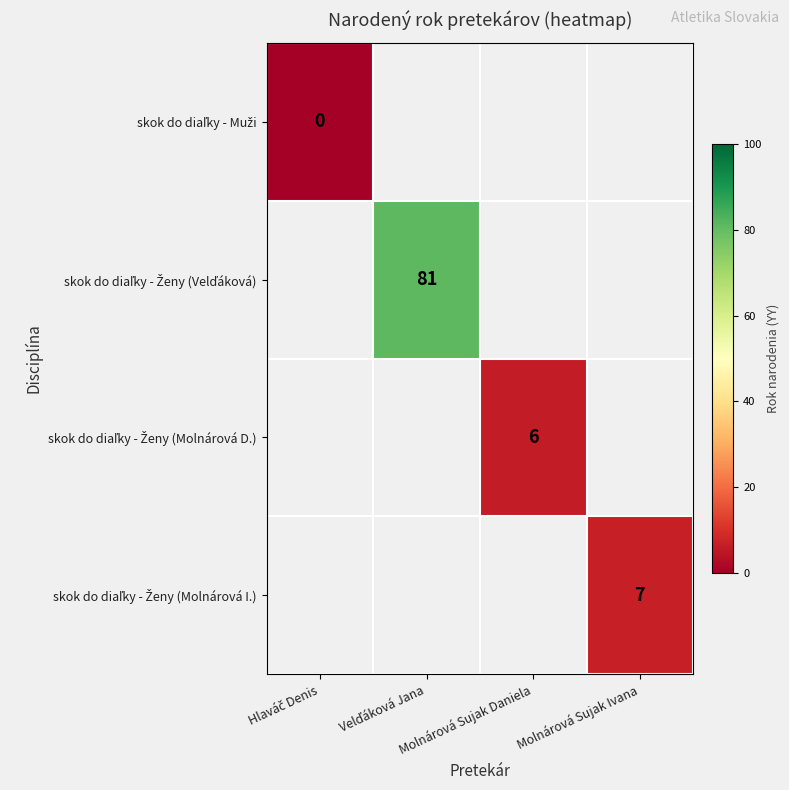

Rank the categories by skok do diaľky - Muži value from lowest to highest.

Hlaváč Denis, Velďáková Jana, Molnárová Sujak Daniela, Molnárová Sujak Ivana